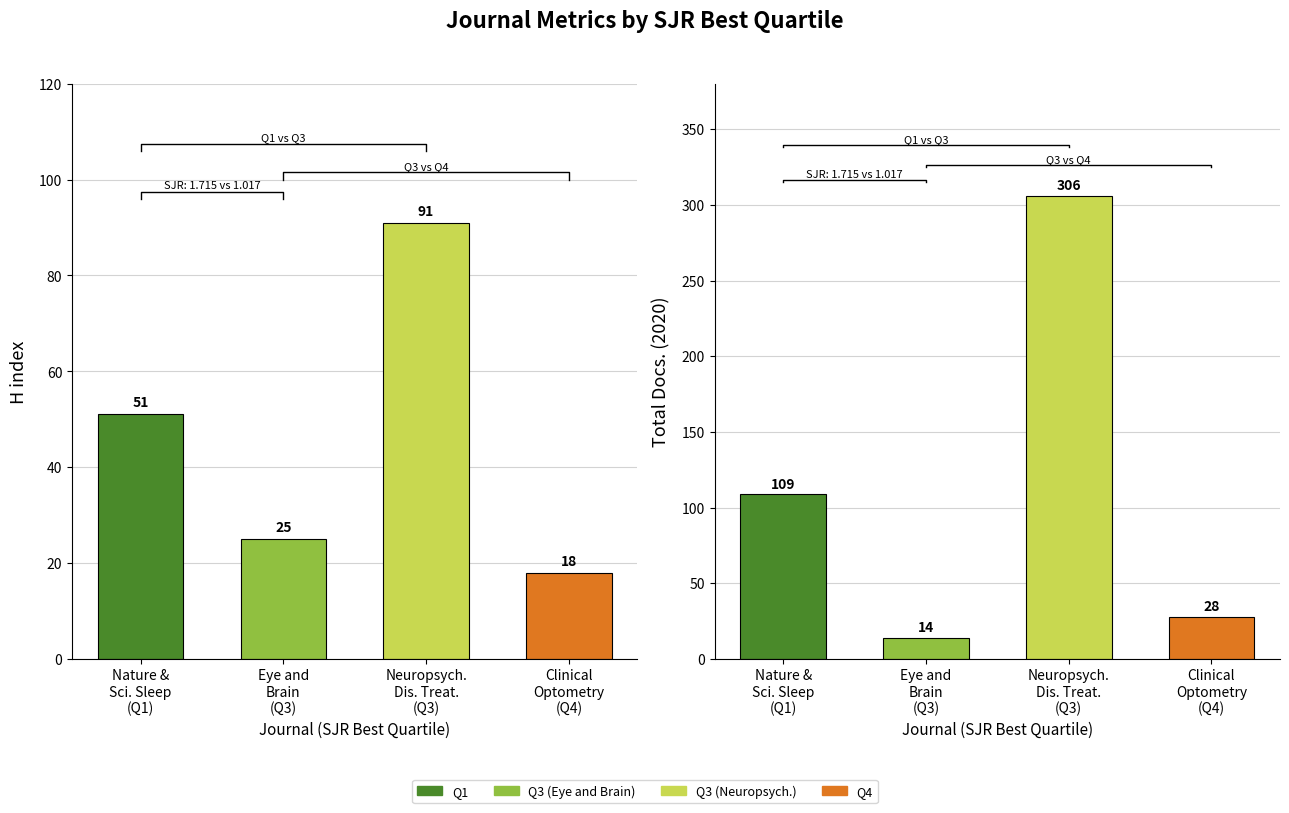

Between Nature &
Sci. Sleep
(Q1) and Neuropsych.
Dis. Treat.
(Q3), which series saw the biggest shift?

Total Docs. (2020)